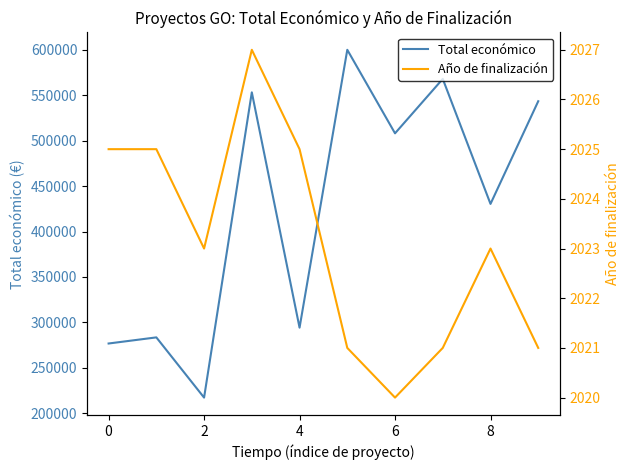

How many values in the Total económico series exceed 508090?

4